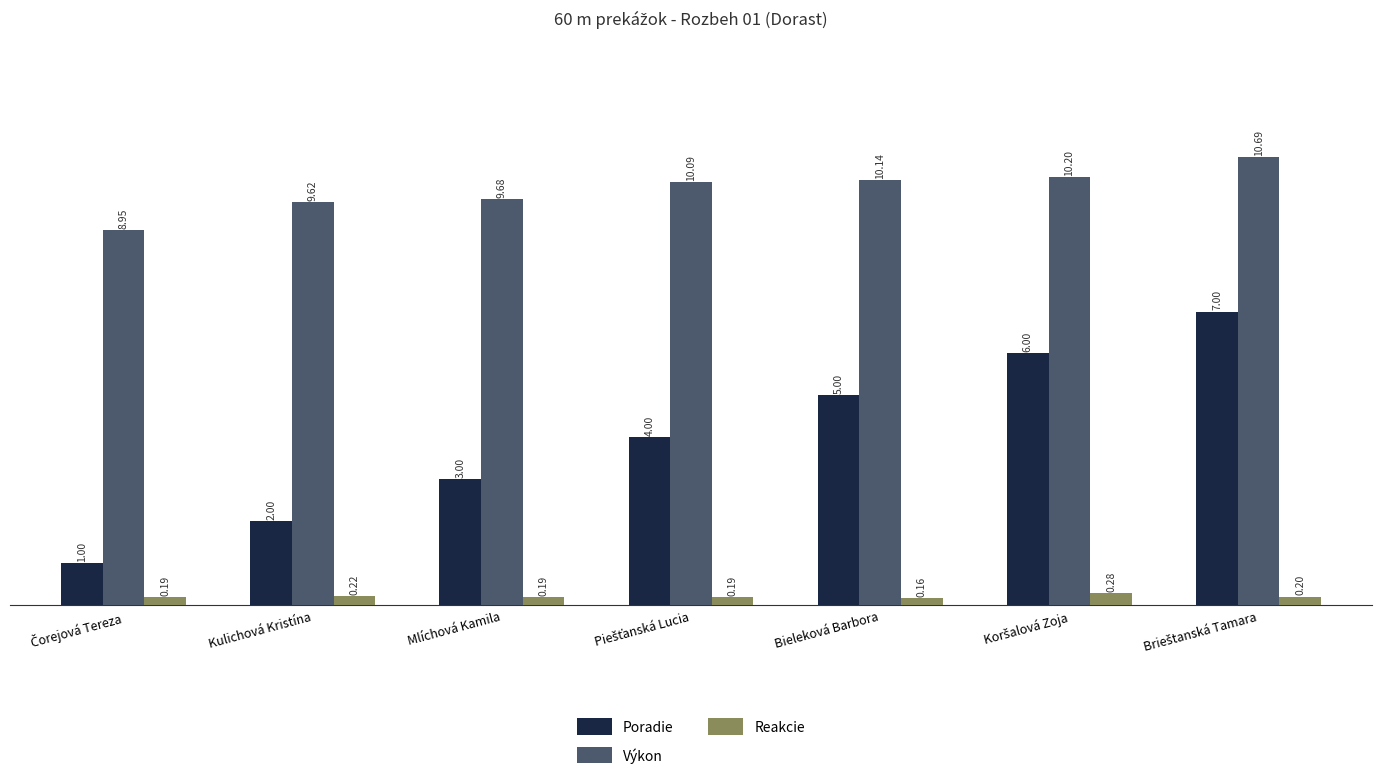

How many Poradie values are between 2 and 6?

5